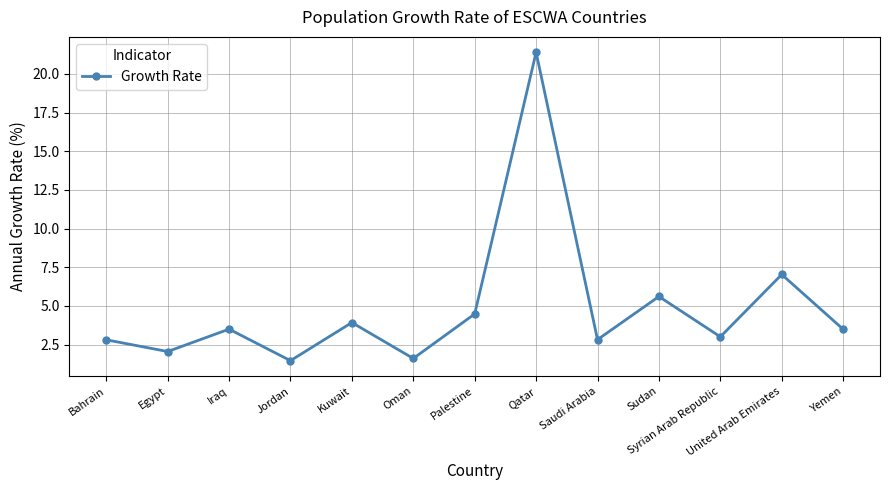

Which label corresponds to the largest value in the chart?

Qatar